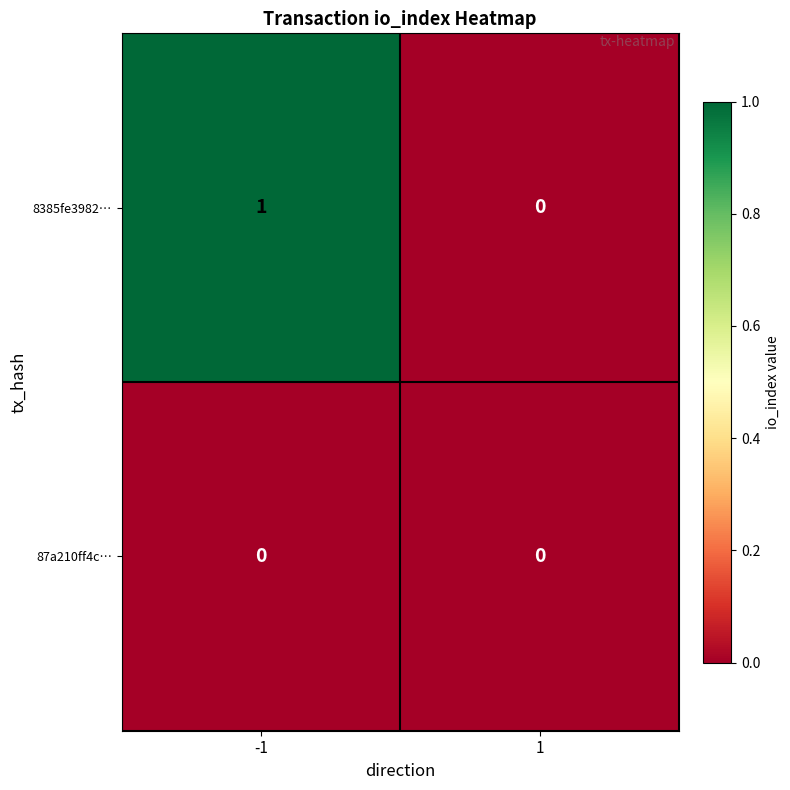

Is it true that 87a210ff4c… equals 0 at 1?

True